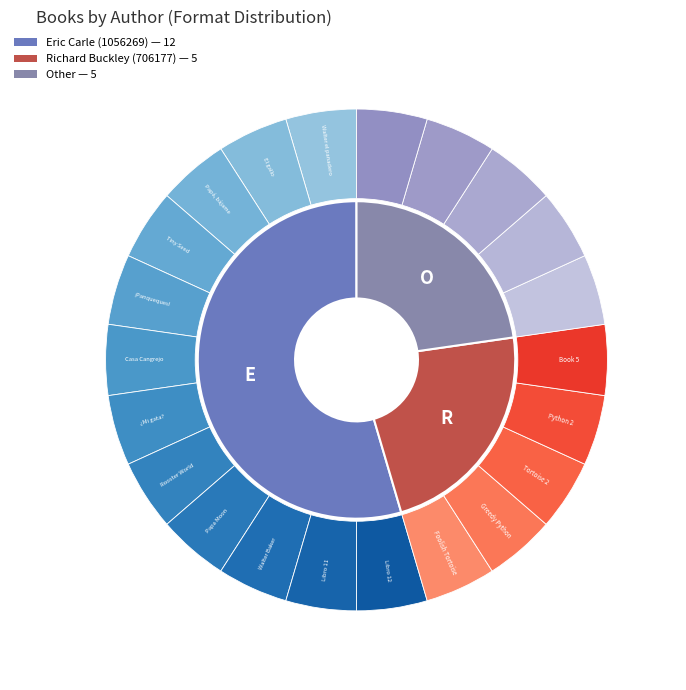

Rank the categories by value from highest to lowest.

Eric Carle (1056269), Richard Buckley (706177), Other